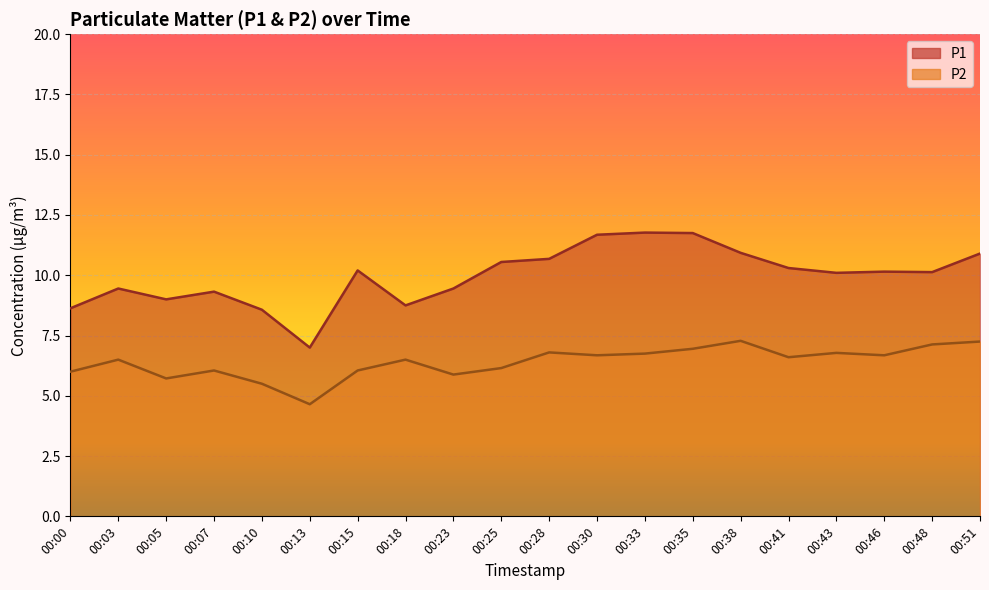

What are all the series names shown in the legend?

P1, P2